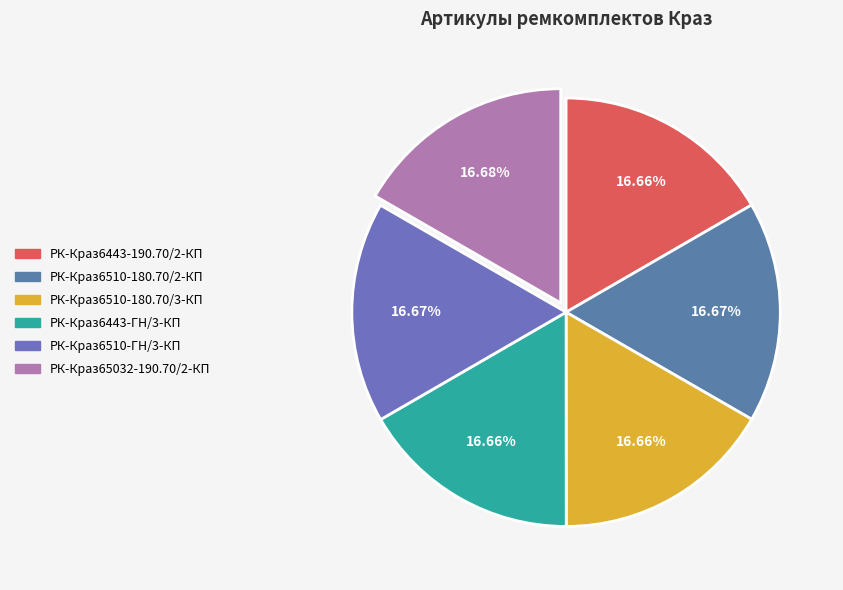

What is the ratio of the value at РК-Краз6443-190.70/2-КП to the value at РК-Краз6510-180.70/2-КП?

1.0